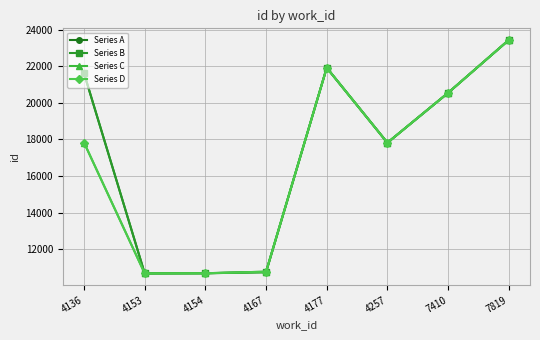

Count the number of categories in the chart.

8